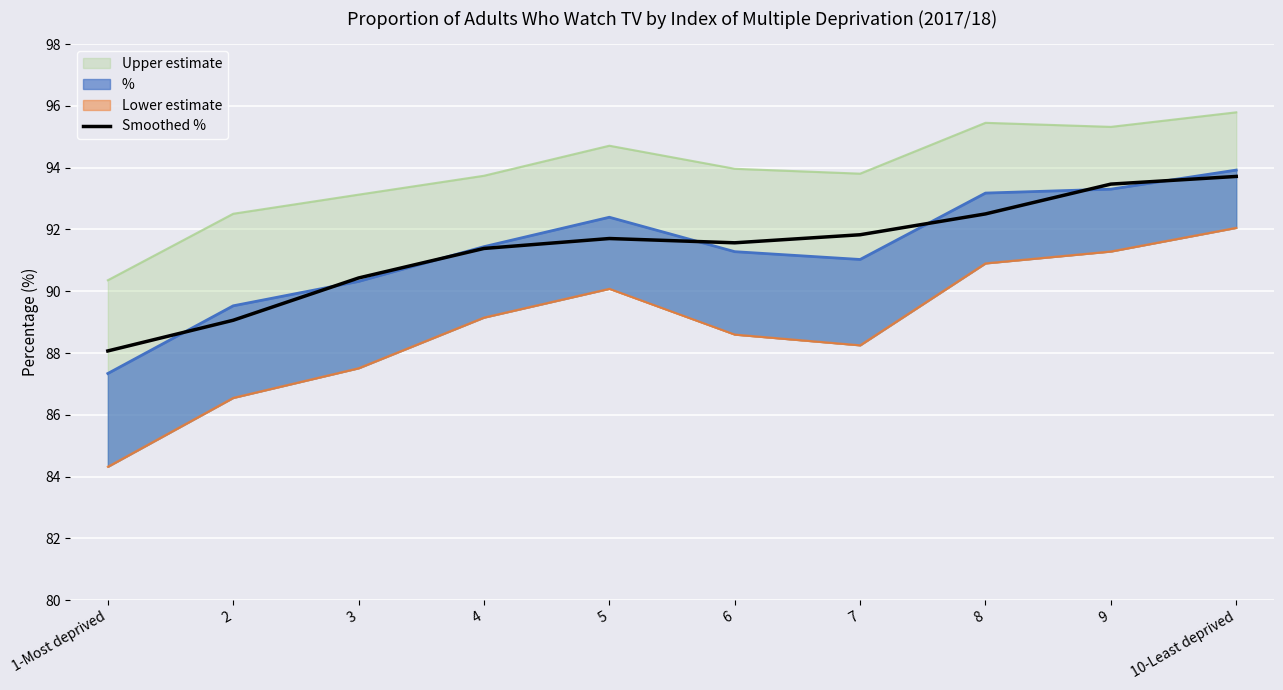

The value at 5 is 91.7. True or false?

True